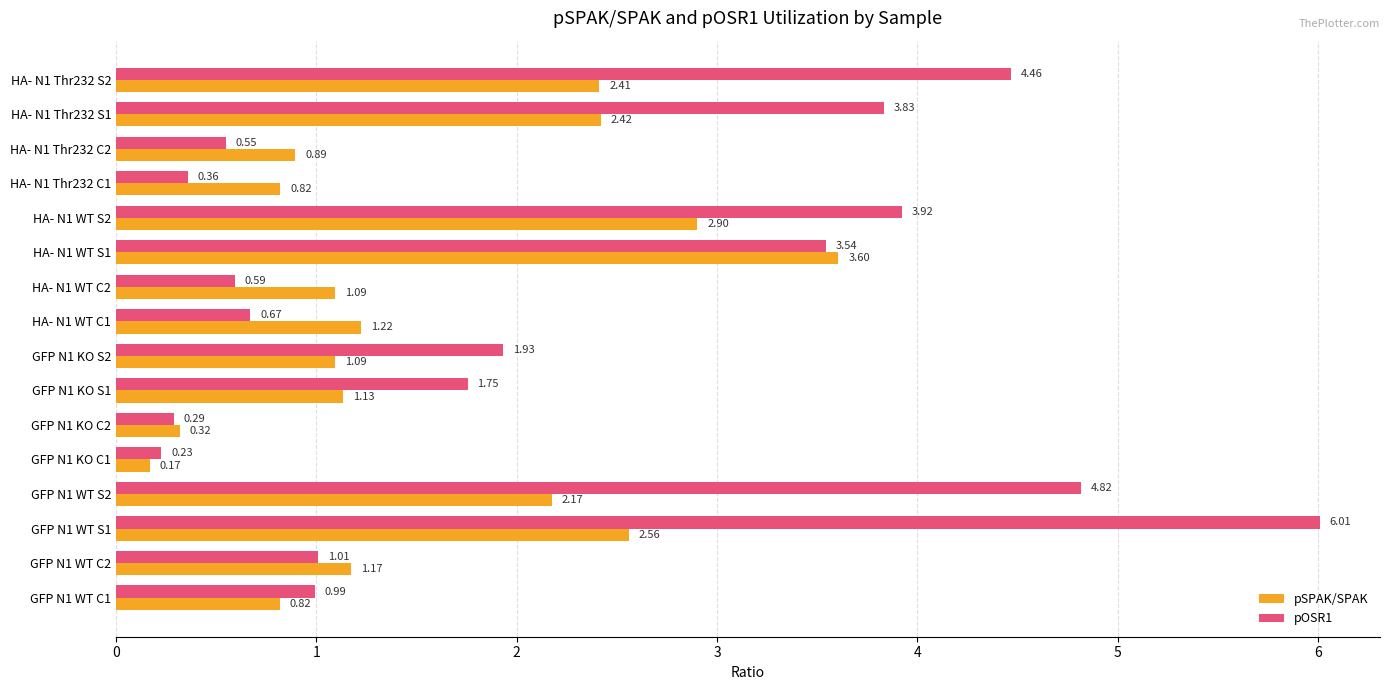

What is the average value of the pSPAK/SPAK series?

1.5